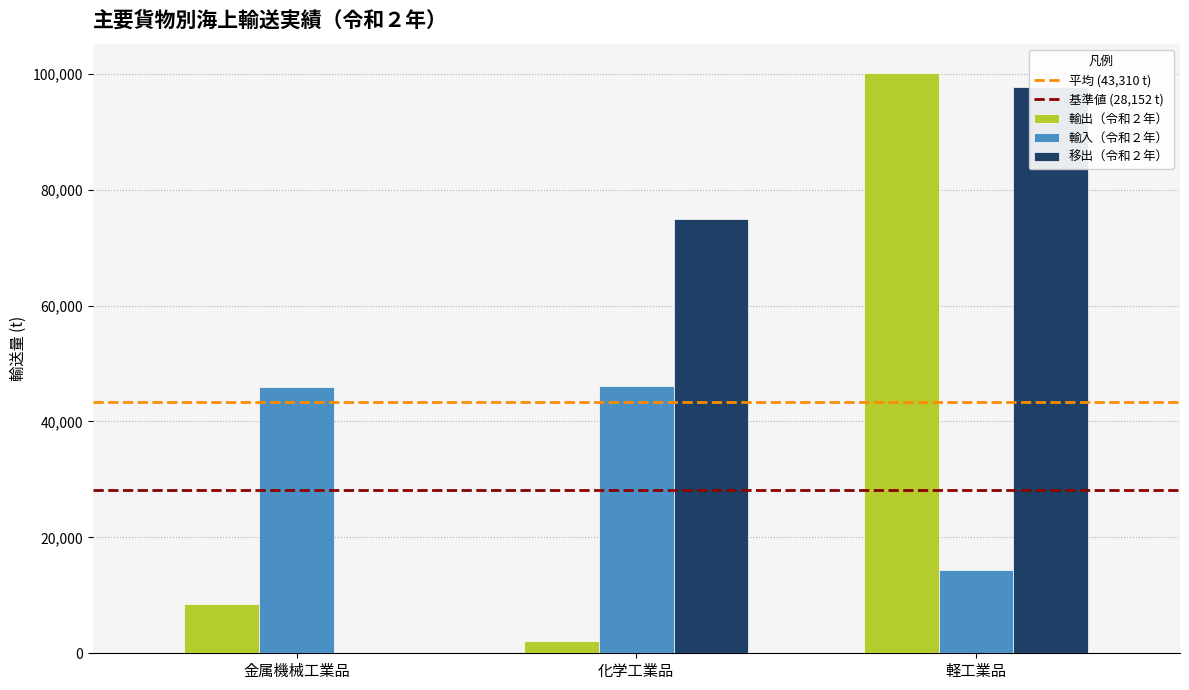

List the series in order of their peak value, highest first.

輸出（令和２年）, 移出（令和２年）, 輸入（令和２年）